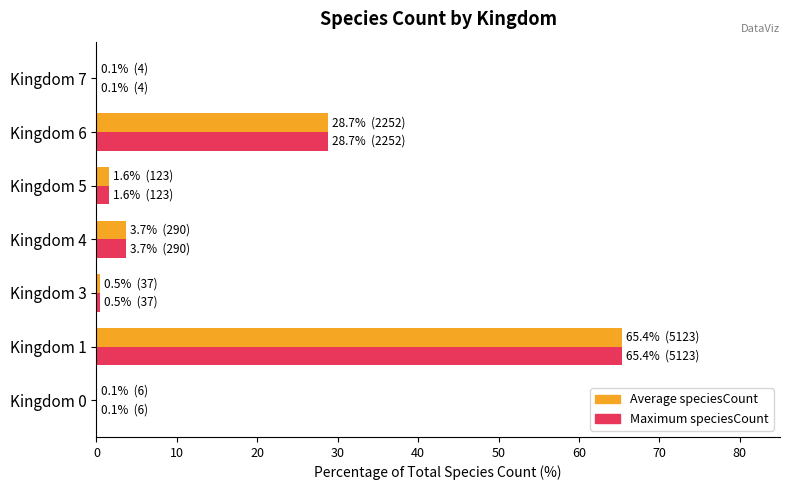

What are all the series names shown in the legend?

Average speciesCount, Maximum speciesCount